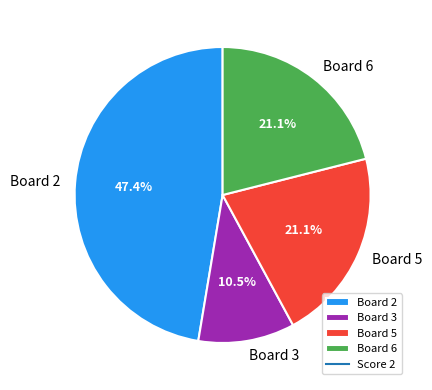

The Board 5 slice represents 21% of the pie. True or false?

True